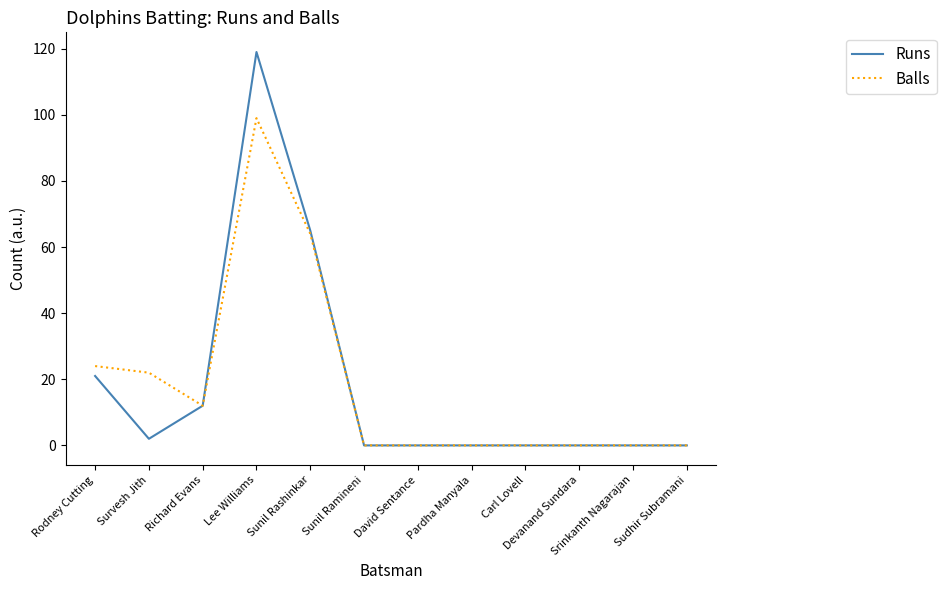

Reading left to right, list all the values displayed in this chart.

Runs: 21	2	12	119	65	0	0	0	0	0	0	0
Balls: 24	22	12	99	64	0	0	0	0	0	0	0